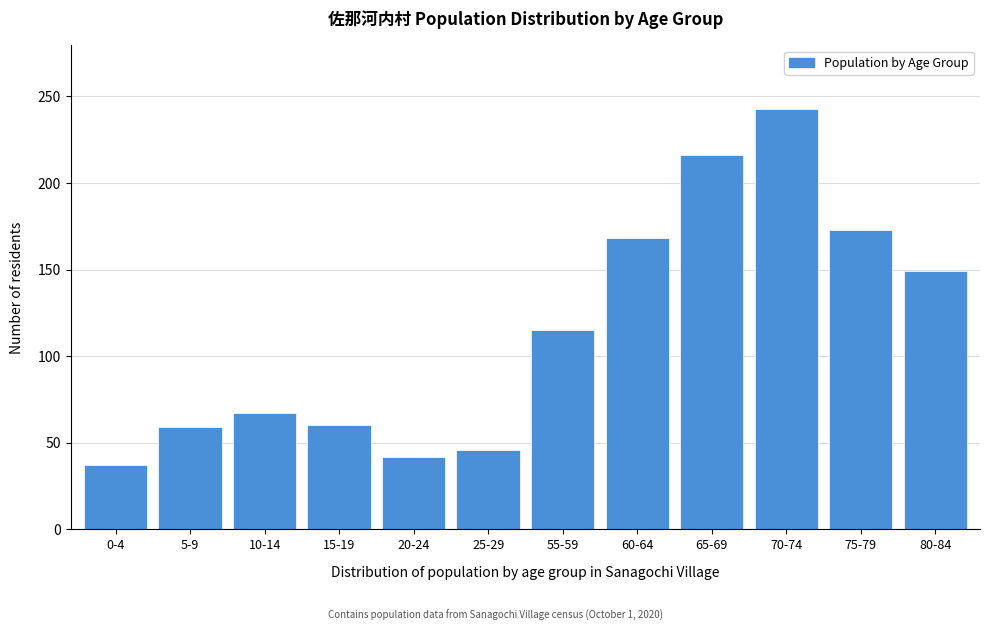

At which category does the chart reach its peak across all series?

70-74